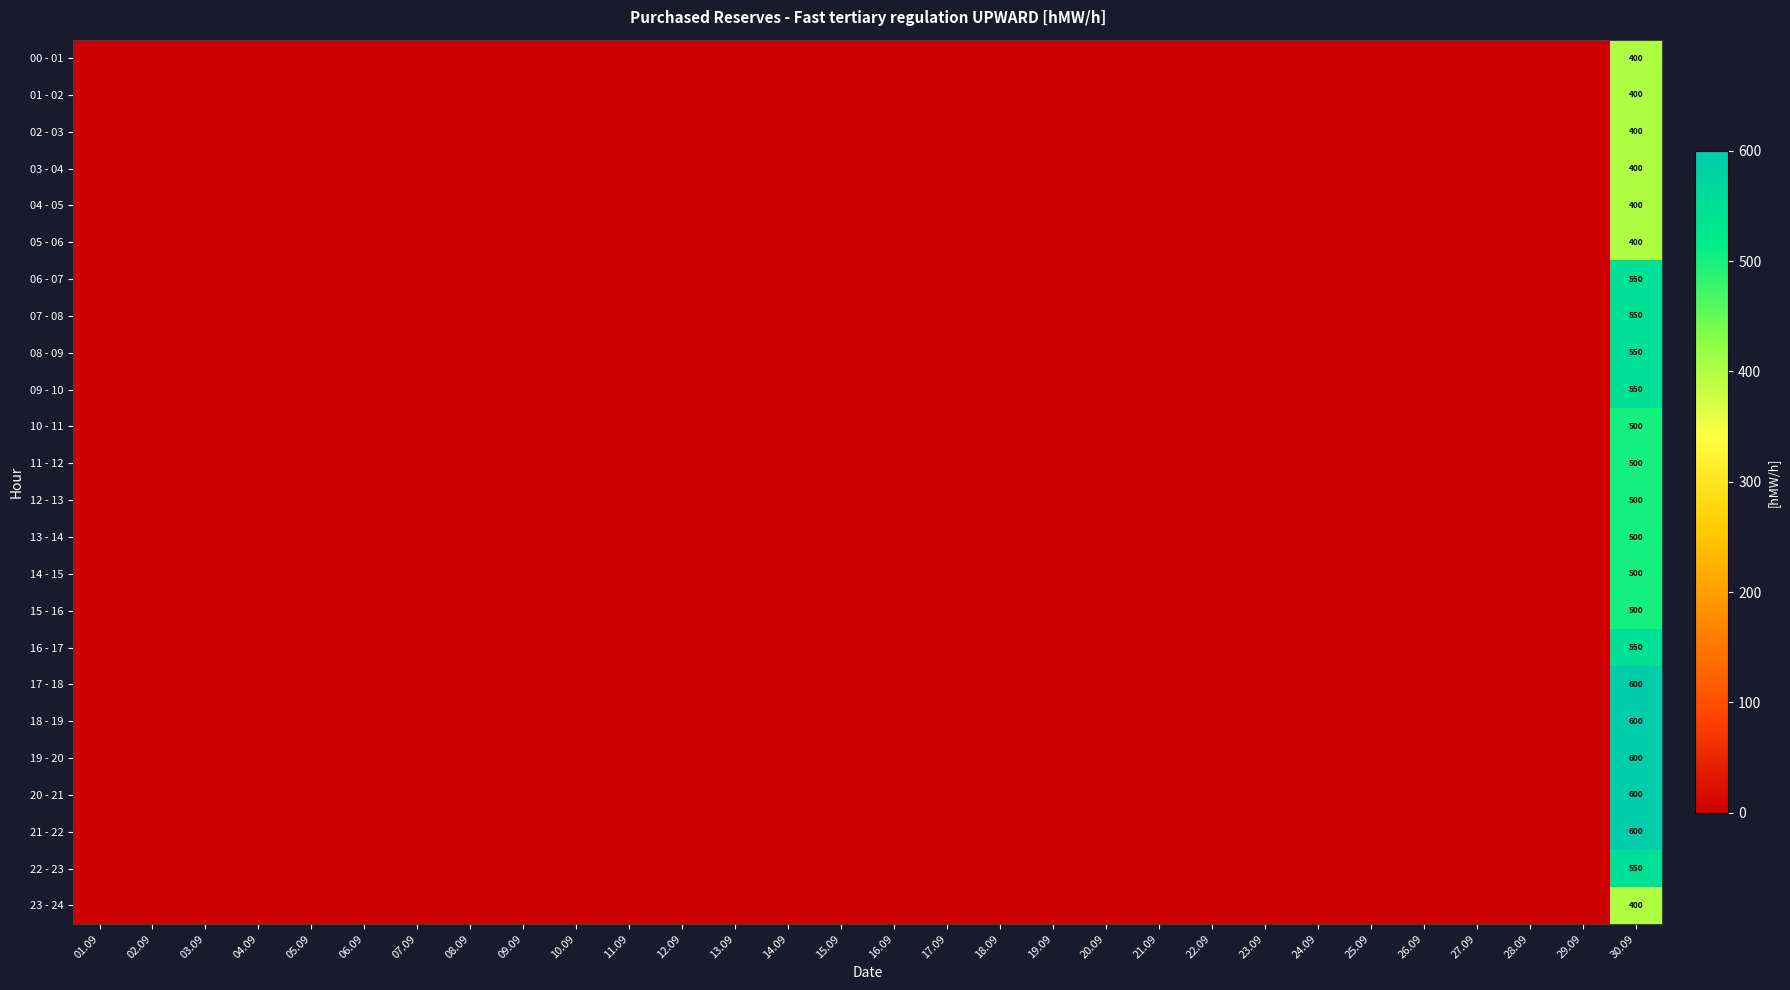

At which category does the chart reach its peak across all series?

30.09